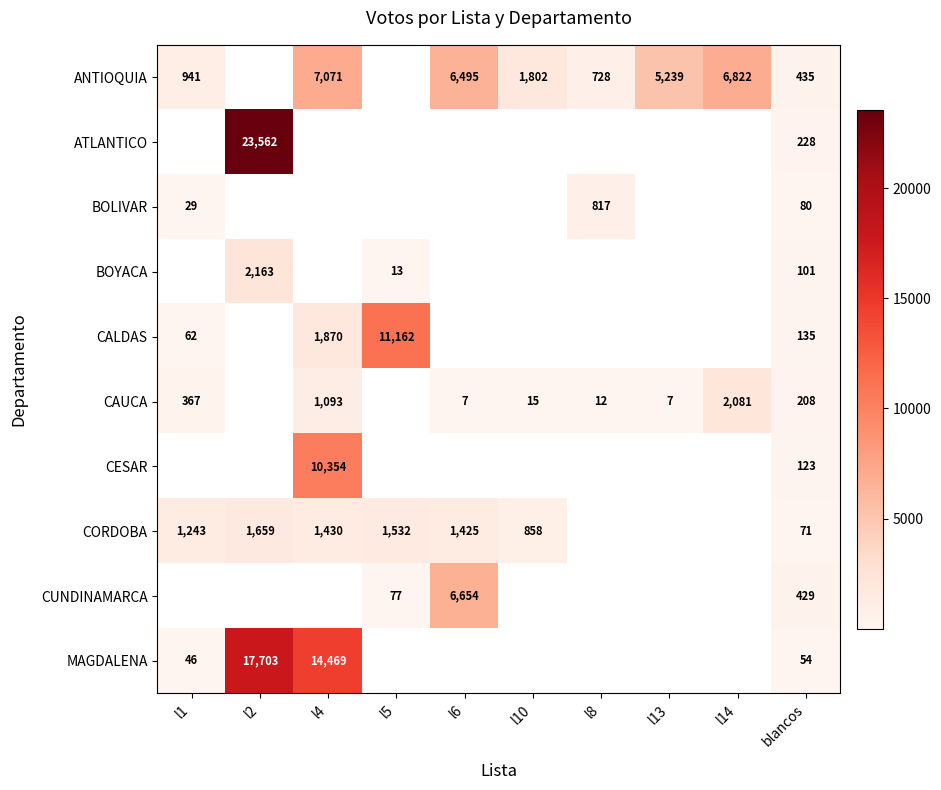

Is it true that CUNDINAMARCA equals 77 at l5?

True